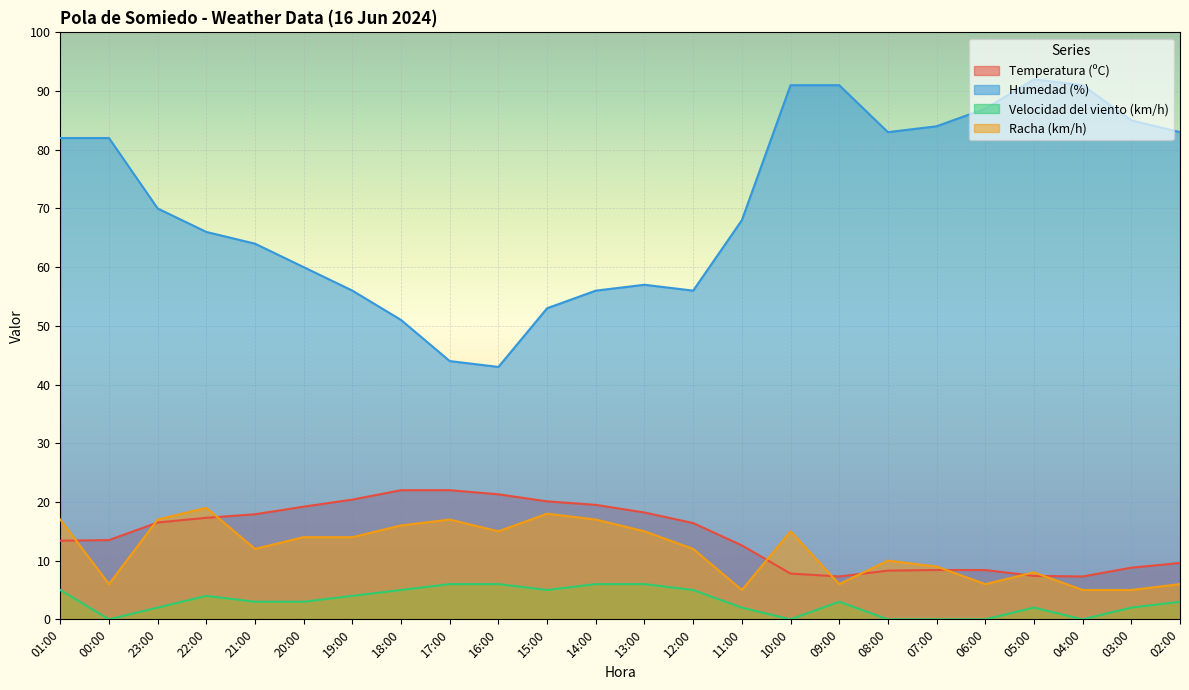

What are all the series names shown in the legend?

Temperatura (ºC), Humedad (%), Velocidad del viento (km/h), Racha (km/h)